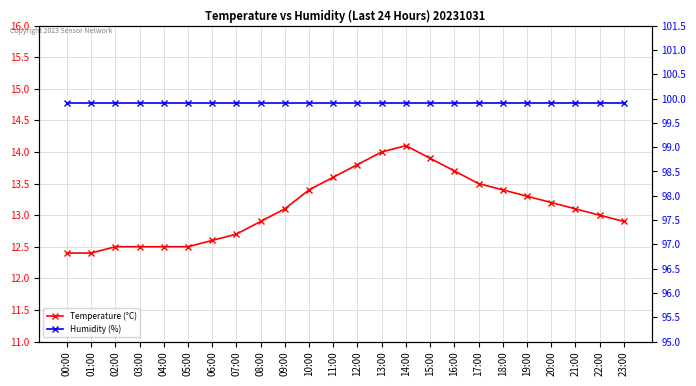

Rank the categories by Humidity (%) value from highest to lowest.

00:00, 01:00, 02:00, 03:00, 04:00, 05:00, 06:00, 07:00, 08:00, 09:00, 10:00, 11:00, 12:00, 13:00, 14:00, 15:00, 16:00, 17:00, 18:00, 19:00, 20:00, 21:00, 22:00, 23:00